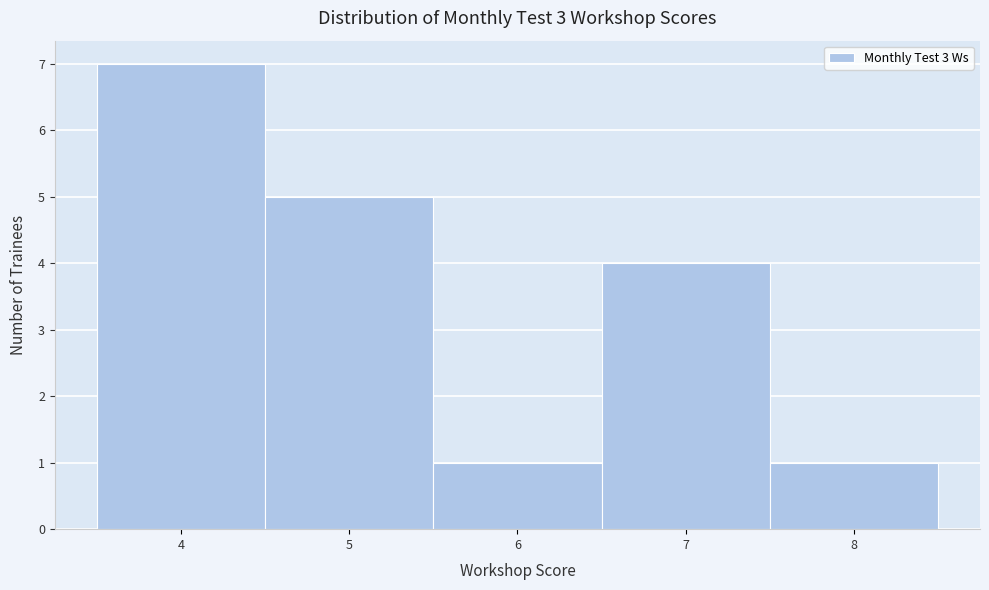

What is the height of the bar covering 6.5 to 7.5 on the x-axis? The values are not printed on the chart, so give them approximately, as read against the axis.

4